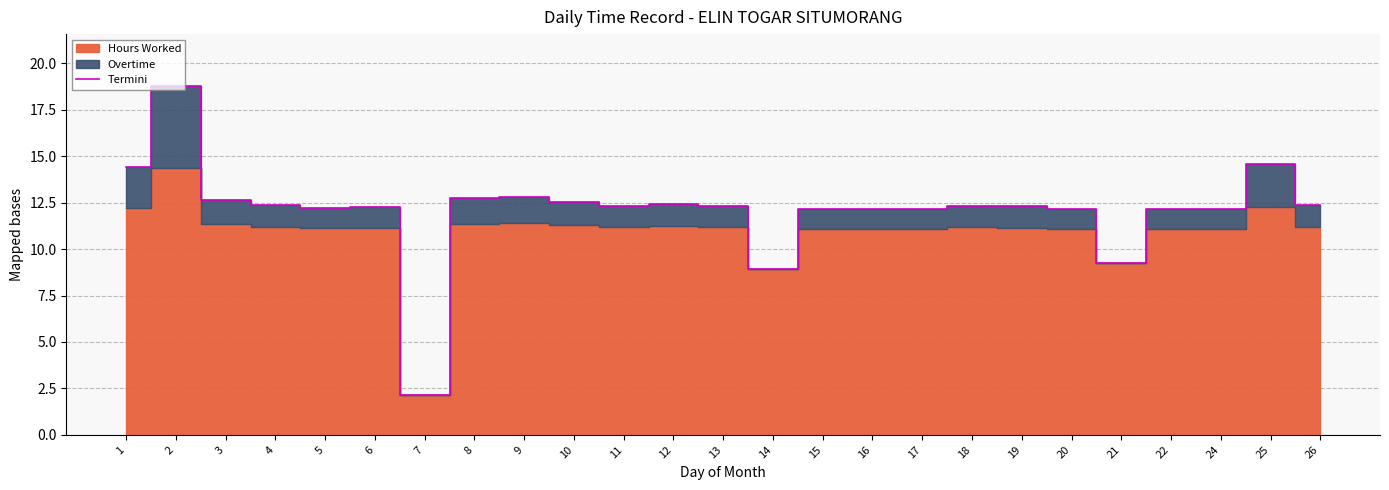

Reading right to left, extract all data points from this chart.

12.4	14.6	12.1	12.2	9.3	12.2	12.3	12.3	12.2	12.1	12.2	8.9	12.3	12.4	12.3	12.6	12.8	12.7	2.1	12.2	12.2	12.4	12.7	18.8	14.4